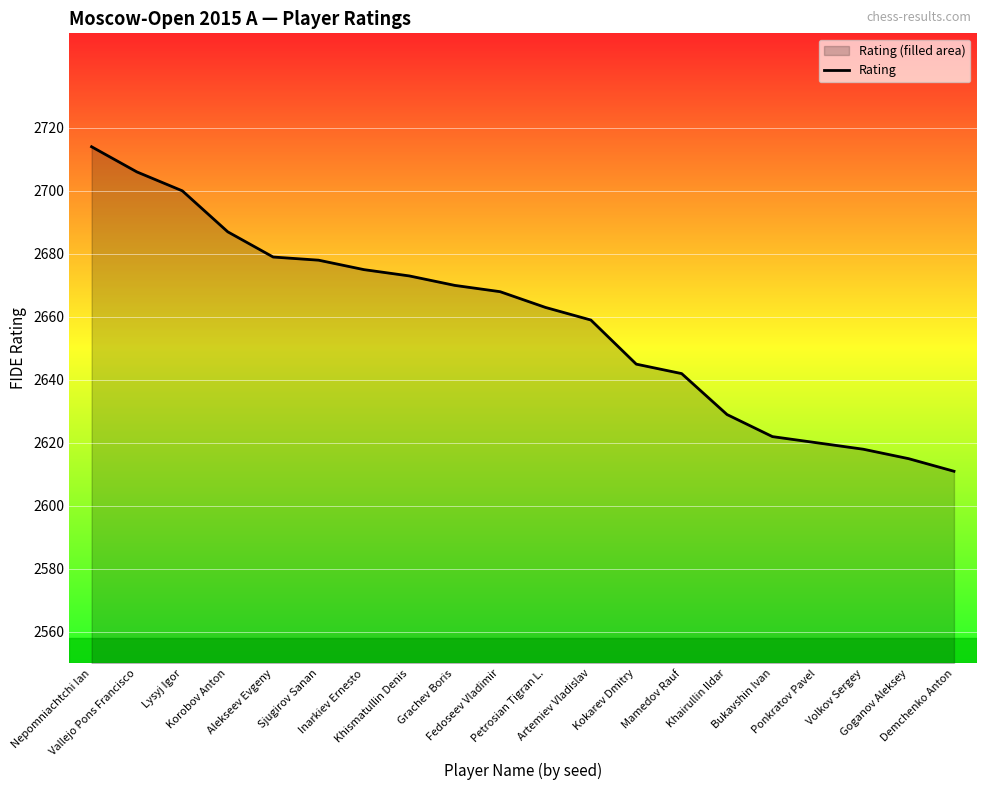

Reading left to right, transcribe all the data shown in this chart.

2714	2706	2700	2687	2679	2678	2675	2673	2670	2668	2663	2659	2645	2642	2629	2622	2620	2618	2615	2611